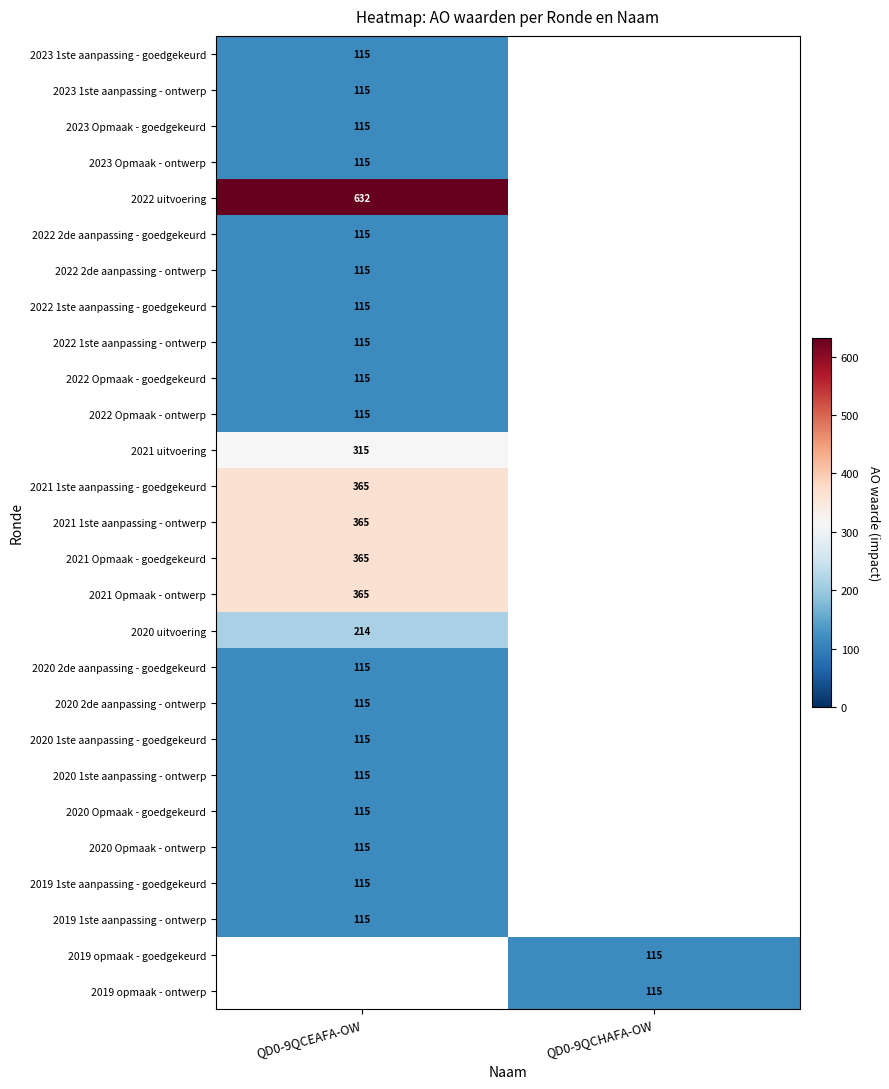

At how many categories does at least one series exceed 481?

1